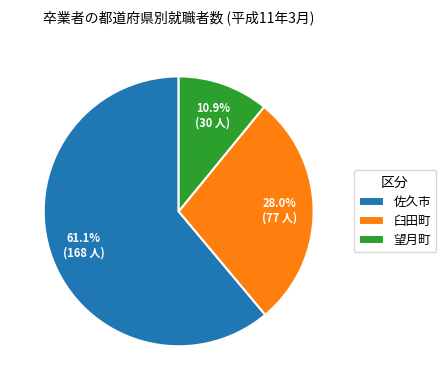

Rank the categories by value from highest to lowest.

佐久市, 臼田町, 望月町